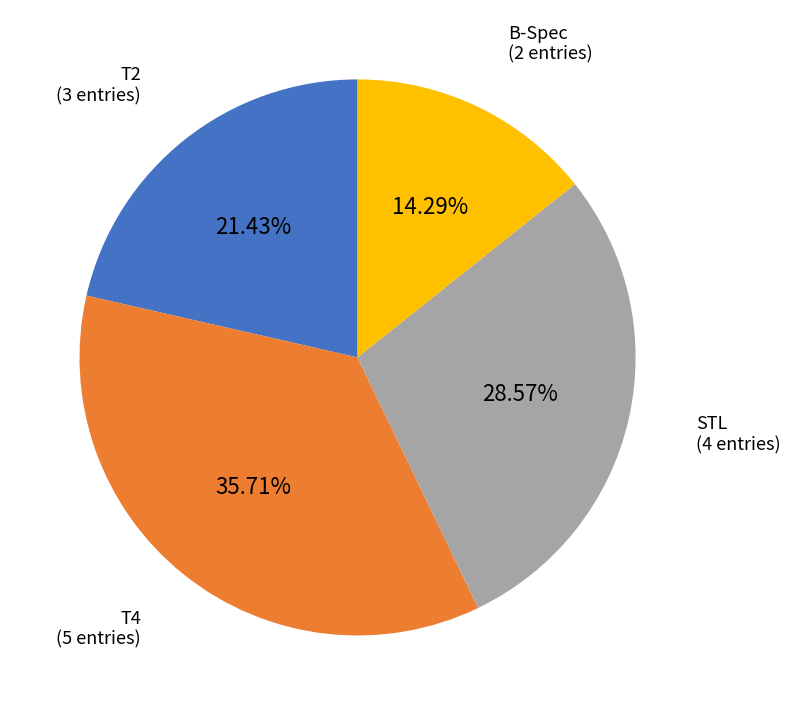

Is there any slice that represents more than half of the pie?

No